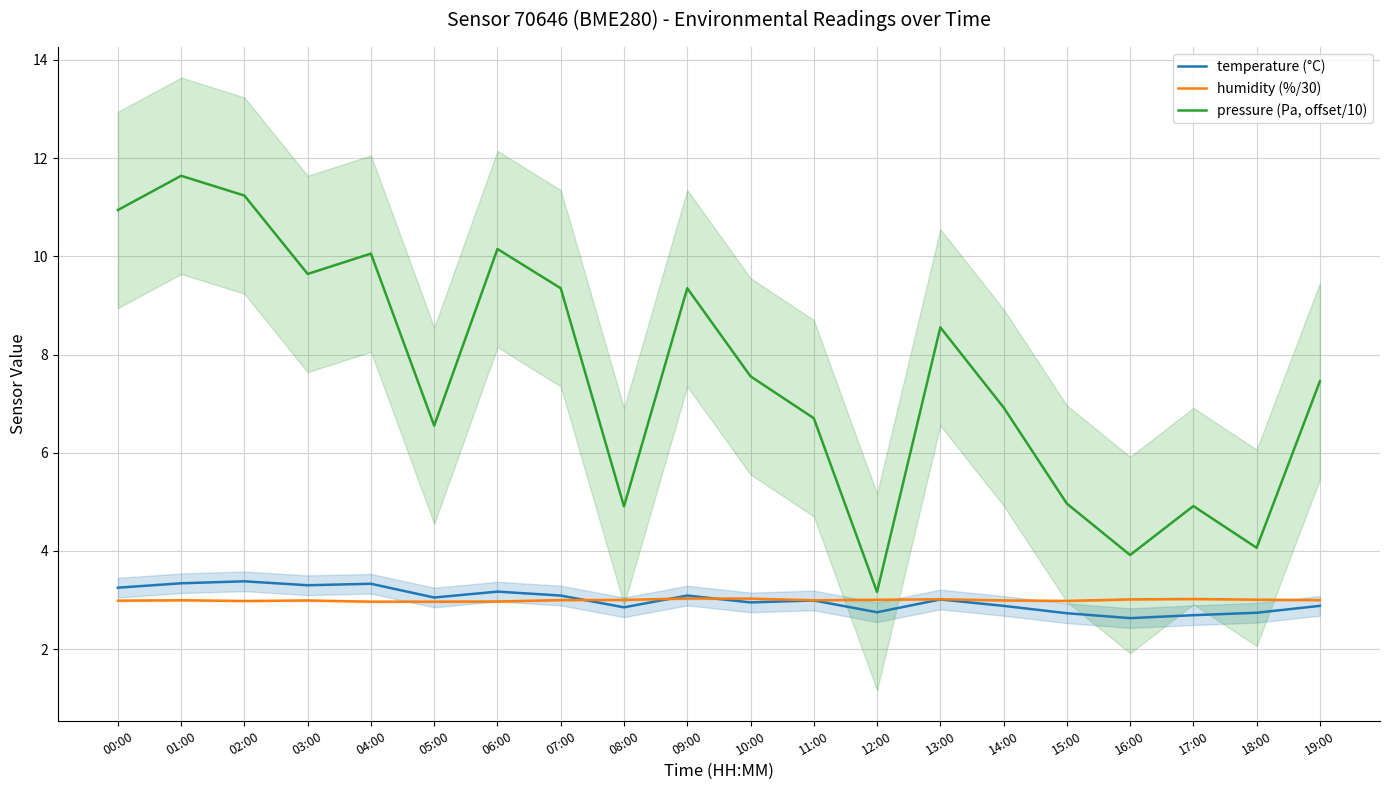

How many times do humidity (%/30) and temperature (°C) cross each other?

3